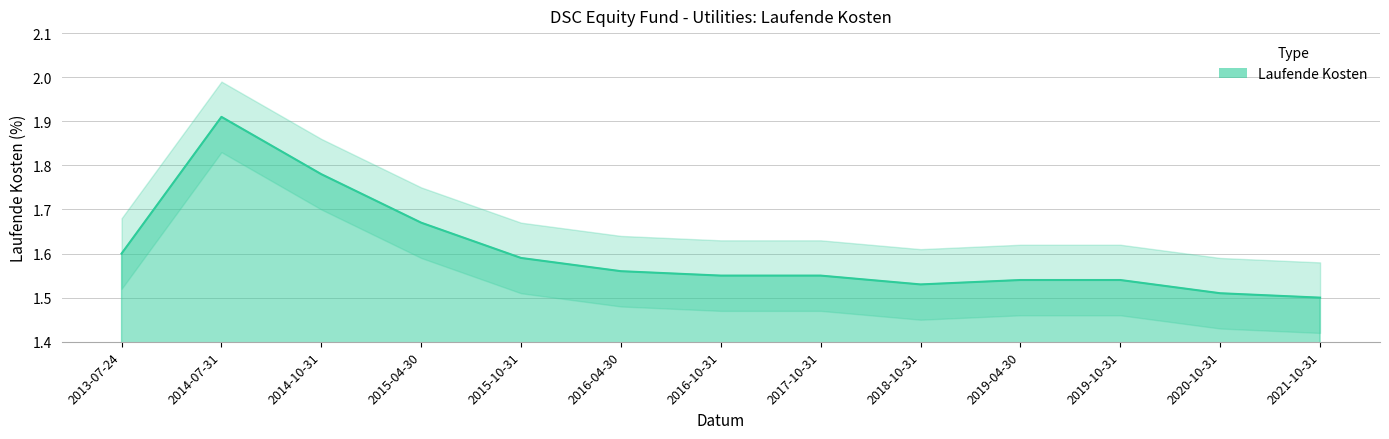

At which category does the chart reach its minimum across all series?

2021-10-31